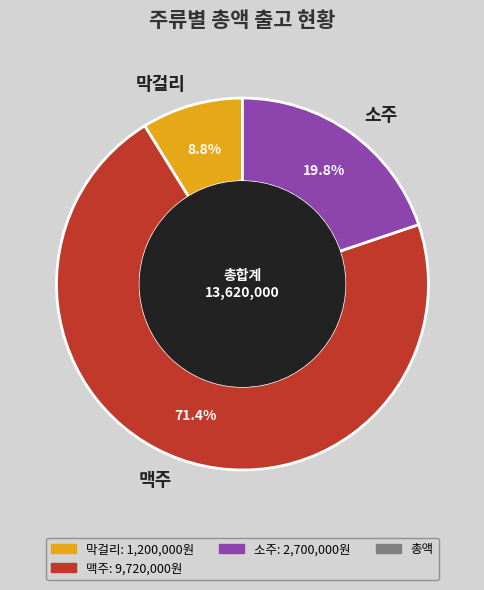

Do 막걸리 and 맥주 together represent more than half of the pie?

Yes